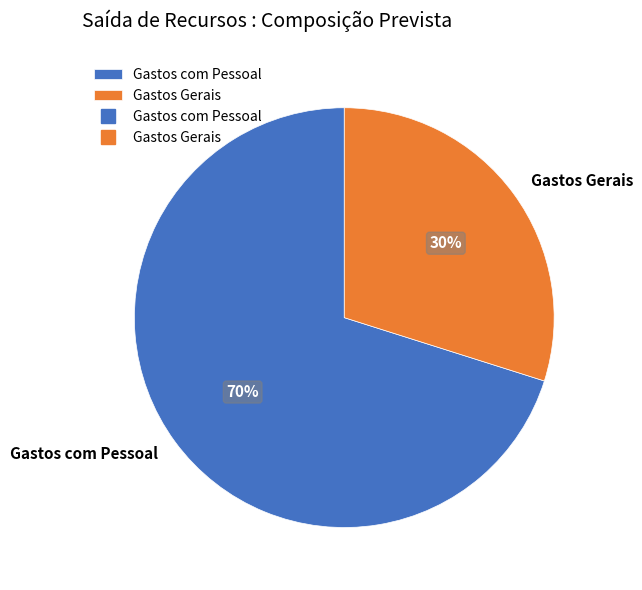

To the nearest percent, what portion does Gastos com Pessoal represent?

70%